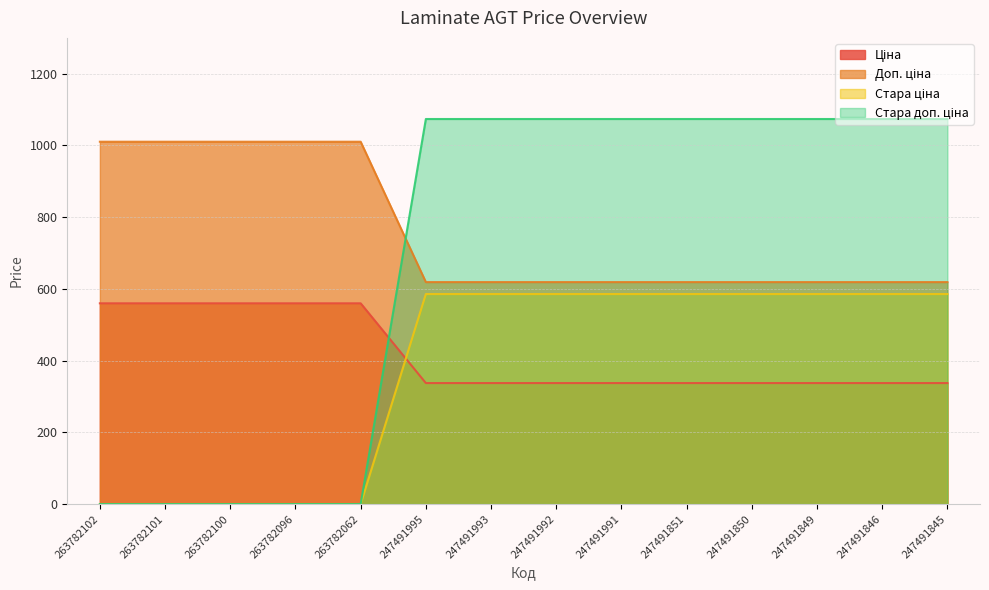

After their last crossing, which series has the higher values: Стара доп. ціна or Доп. ціна?

Стара доп. ціна